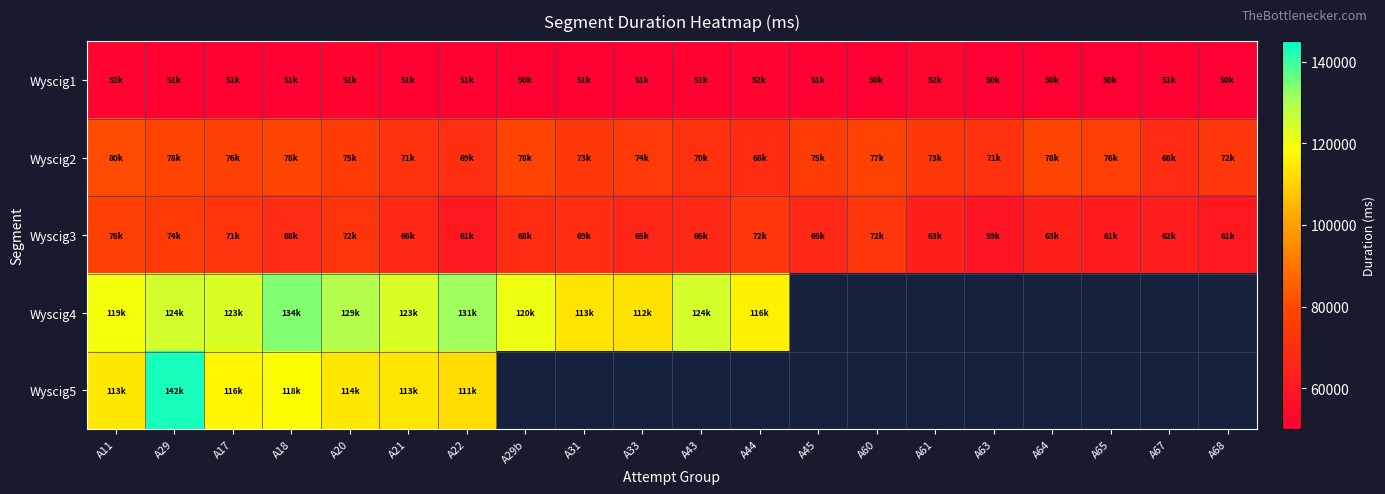

Is it true that Wyscig2 equals 48304.8 at A31?

False